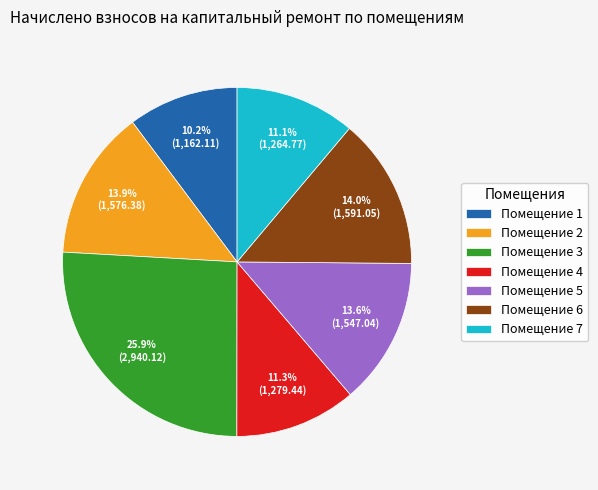

Which has a higher value, Помещение 5 or Помещение 4?

Помещение 5